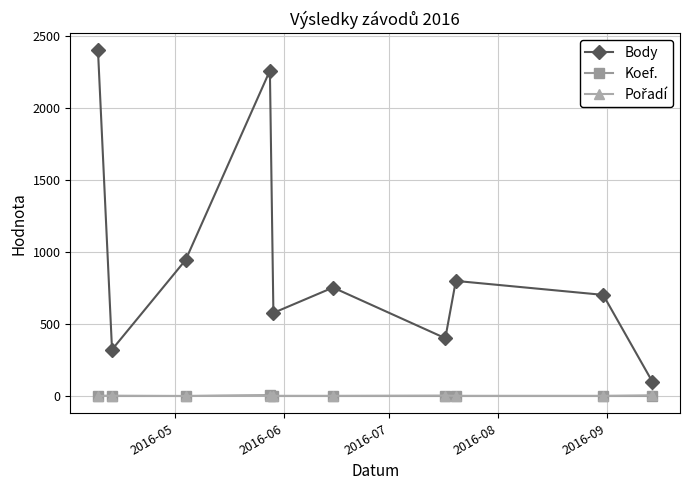

Which series has the widest spread of values?

Body